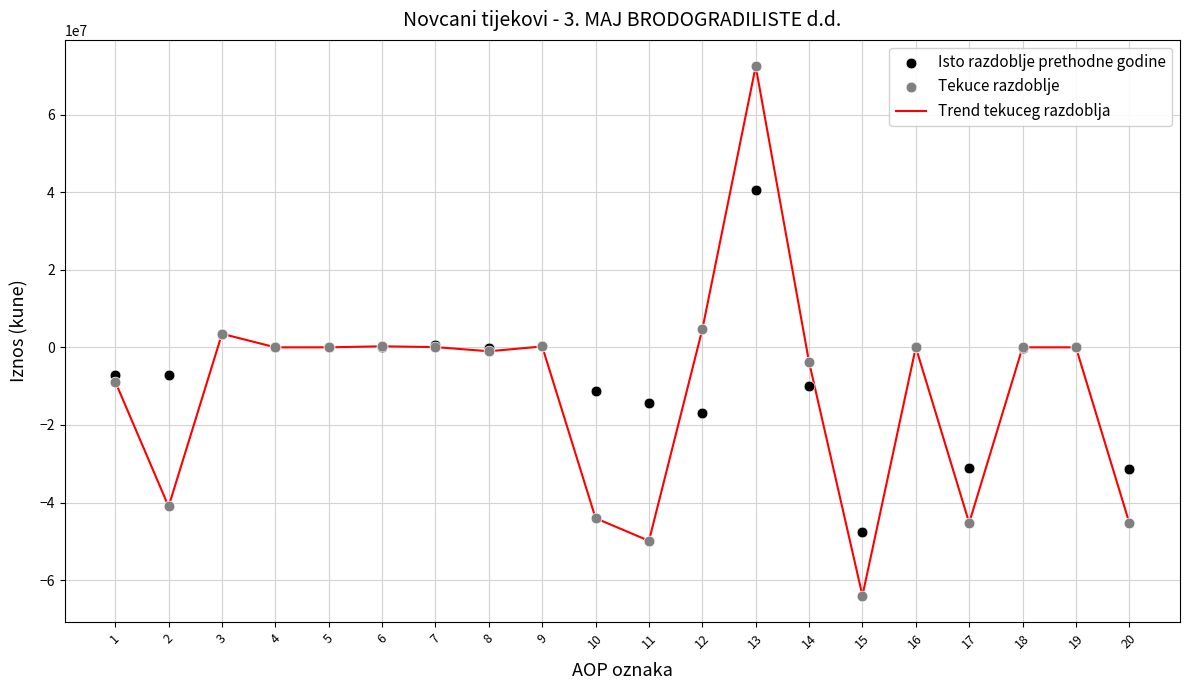

Is the value of Trend tekuceg razdoblja at 12 greater than the value of Isto razdoblje prethodne godine at 8?

Yes